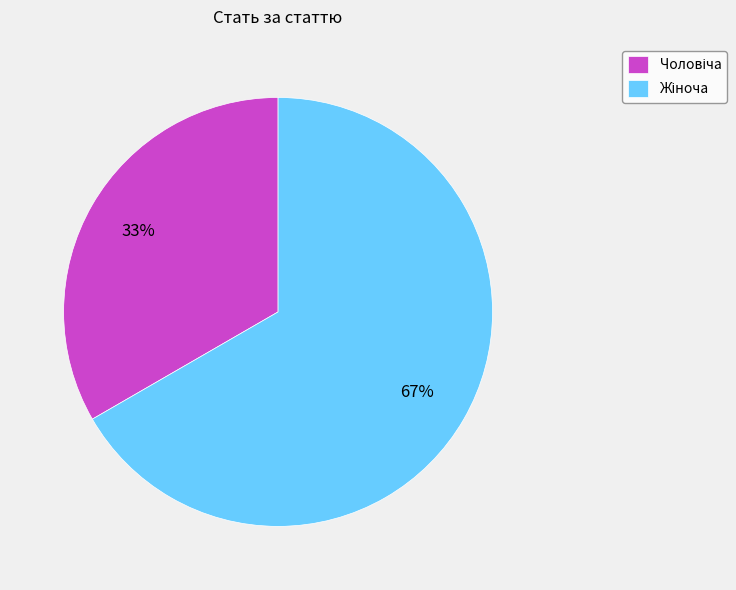

To the nearest percent, what is the average slice percentage?

50%